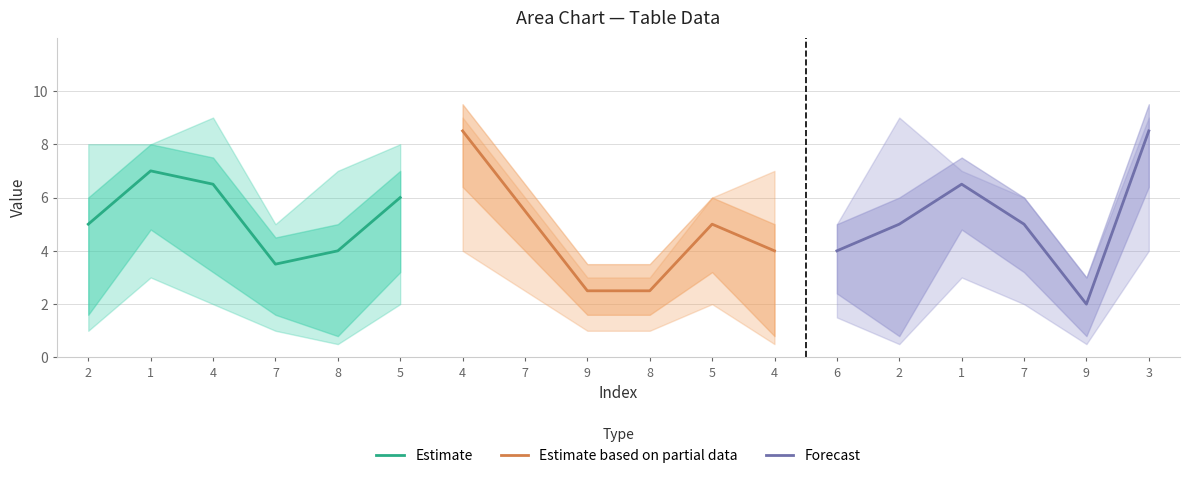

True or false: Forecast has a value of 3.3 at 3.

False